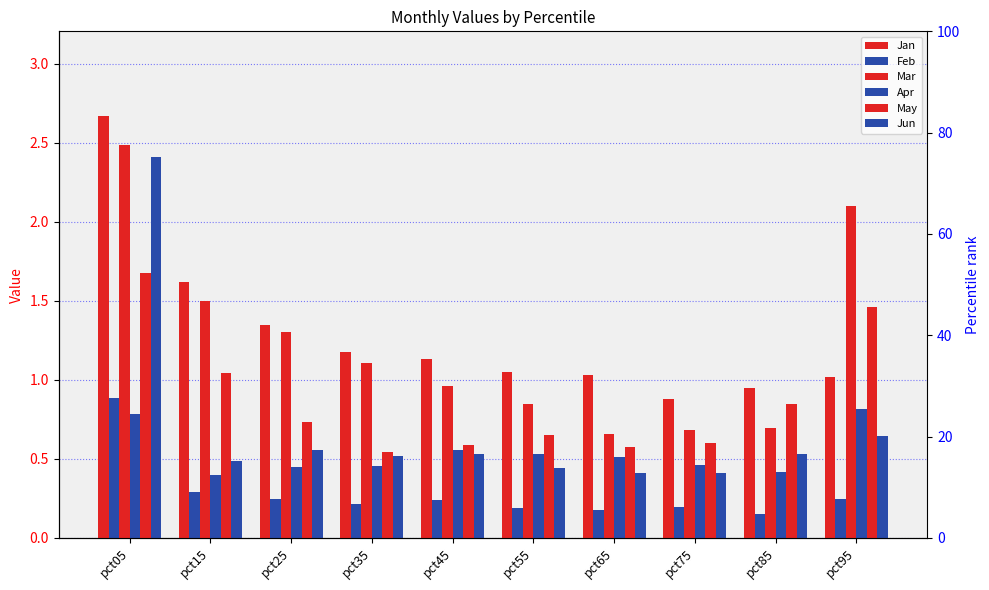

Count the number of categories in the chart.

10